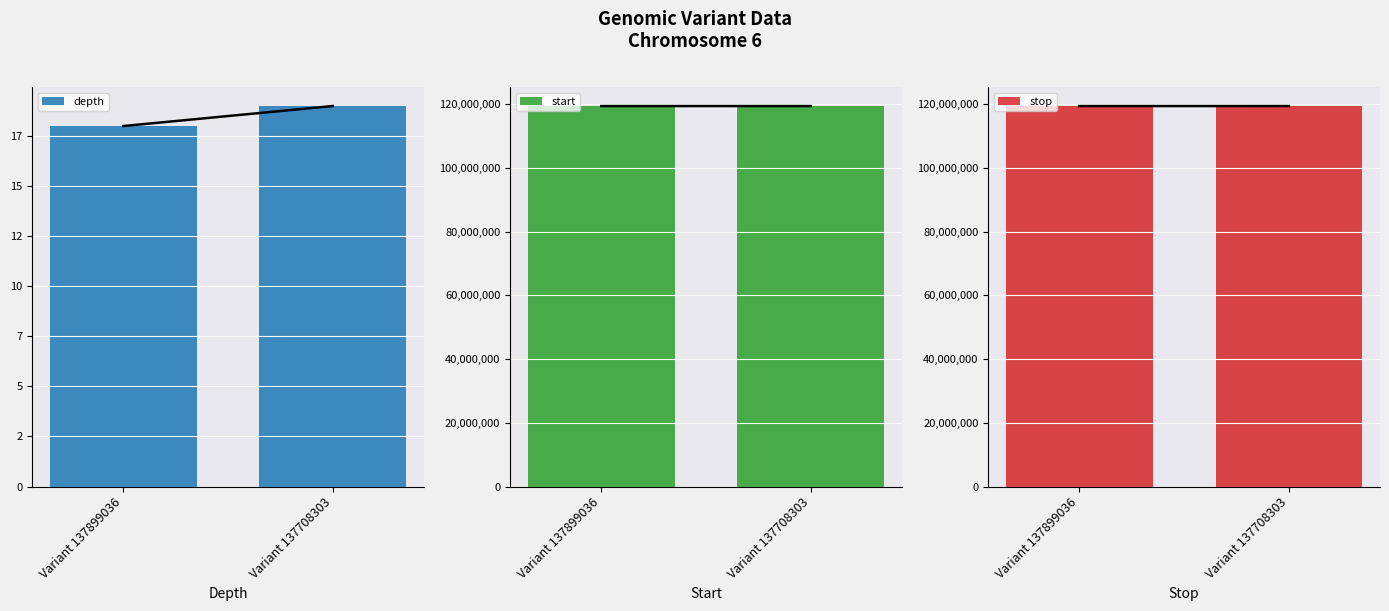

Which has a higher value, Variant 137708303 or Variant 137899036?

Variant 137708303